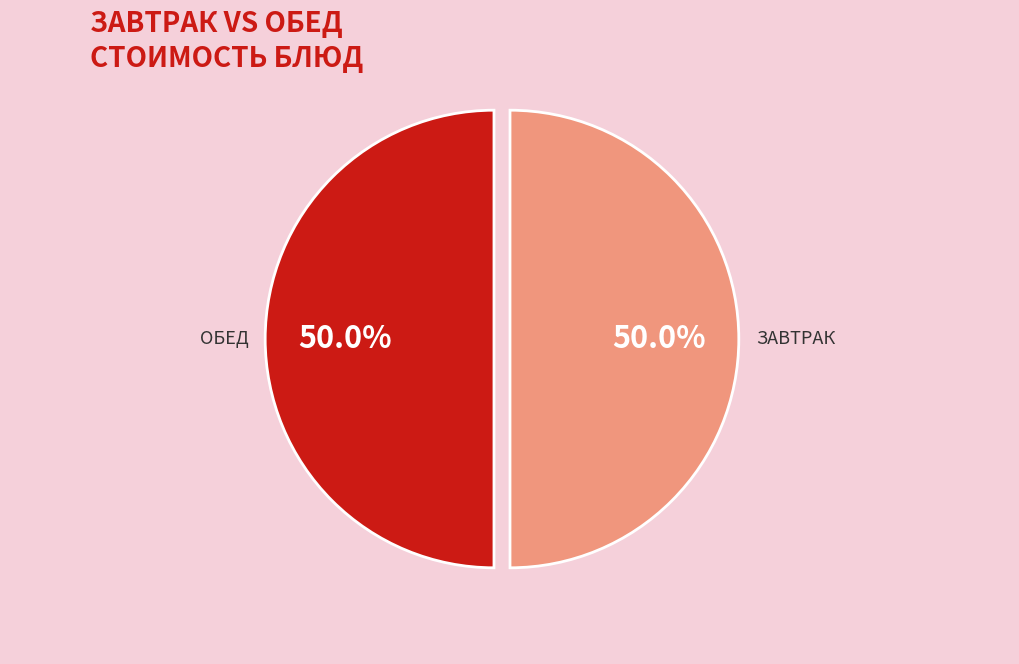

How many segments does this pie chart have?

2